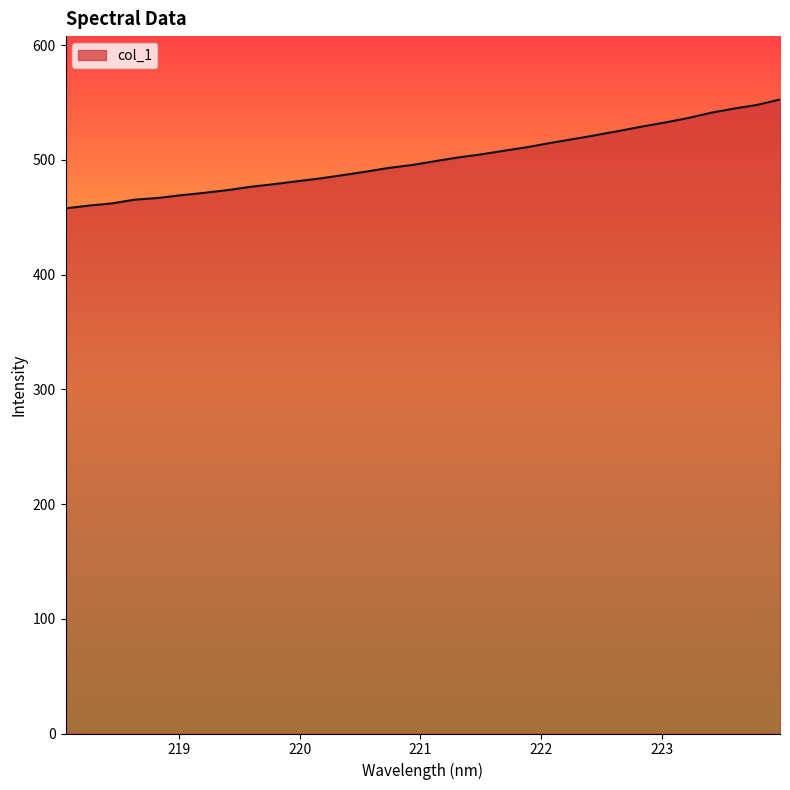

What is the difference between the second highest and second lowest values?

87.7